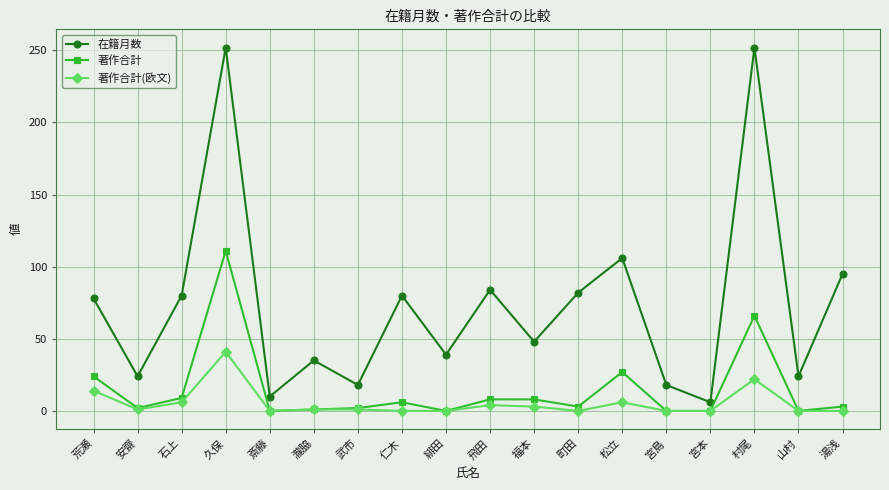

What is the average value of the 著作合計 series?

15